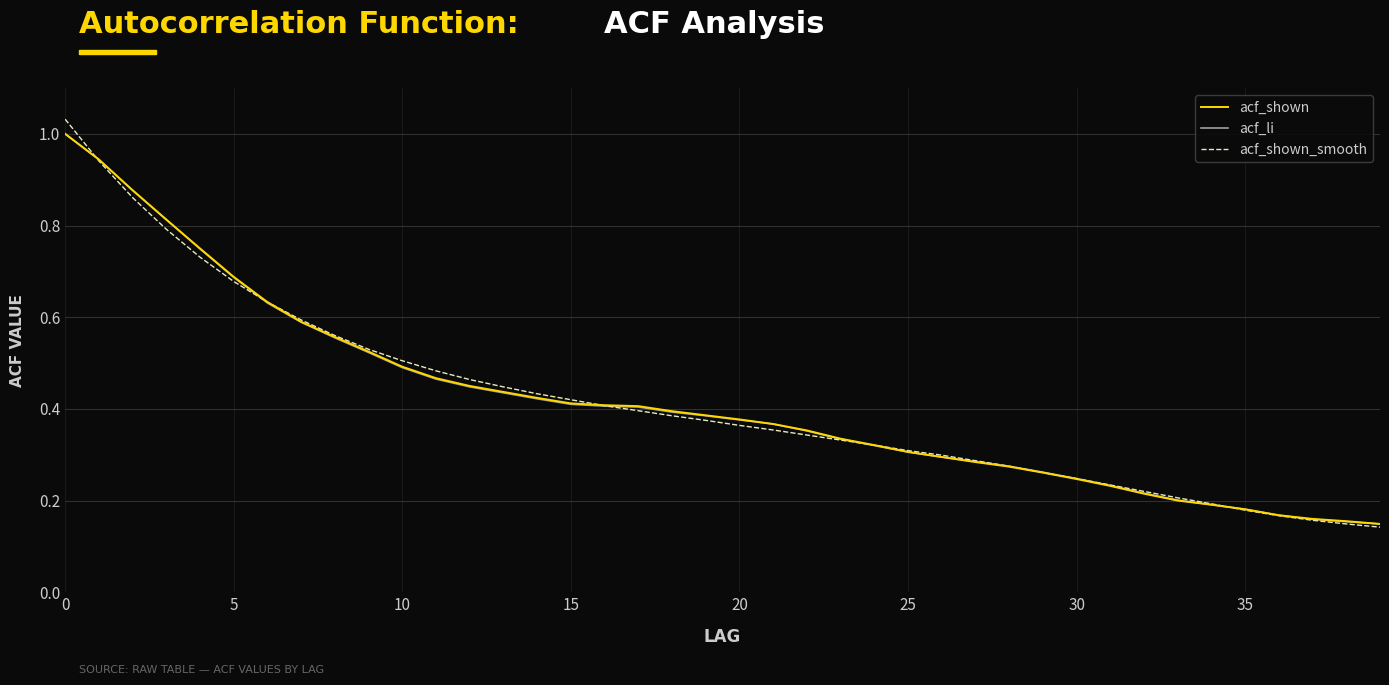

Rank the series by their average value, from lowest to highest.

acf_li, acf_shown_smooth, acf_shown